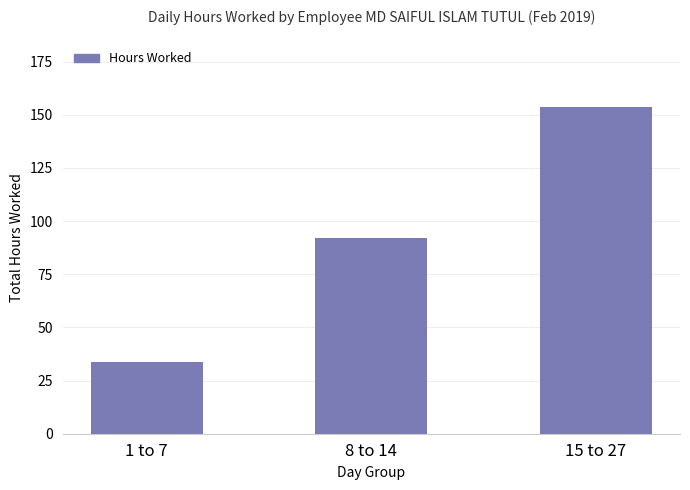

Is it true that the value at 1 to 7 is 13.6?

False